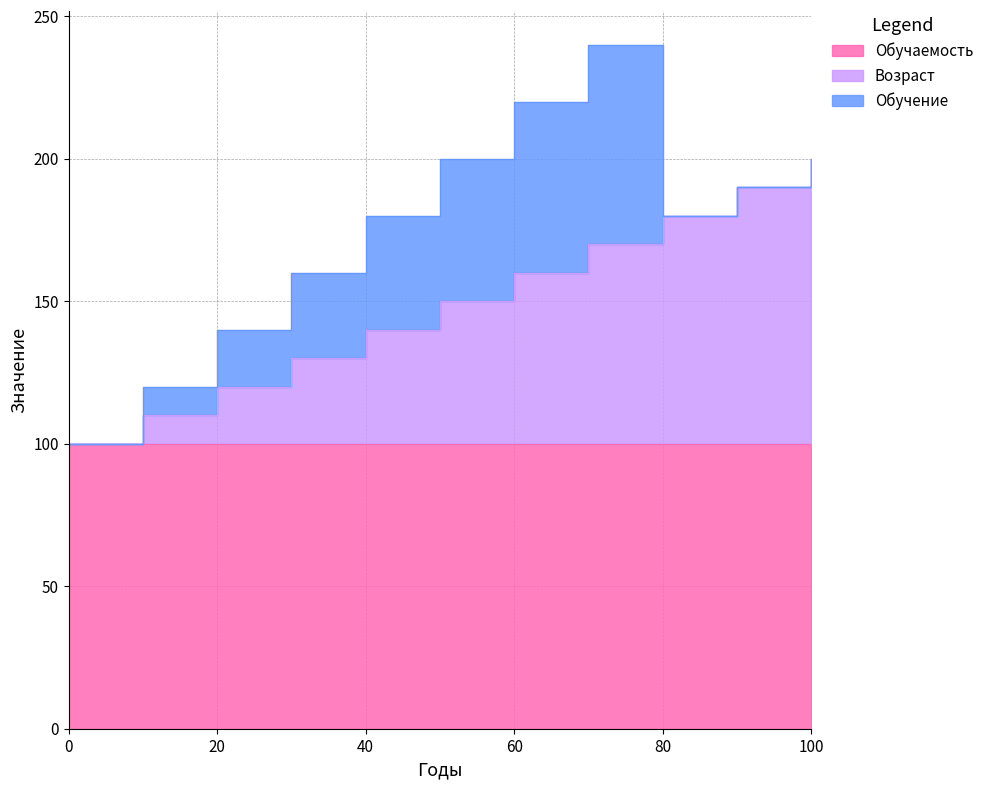

What value does the Обучаемость series have at 80?

100